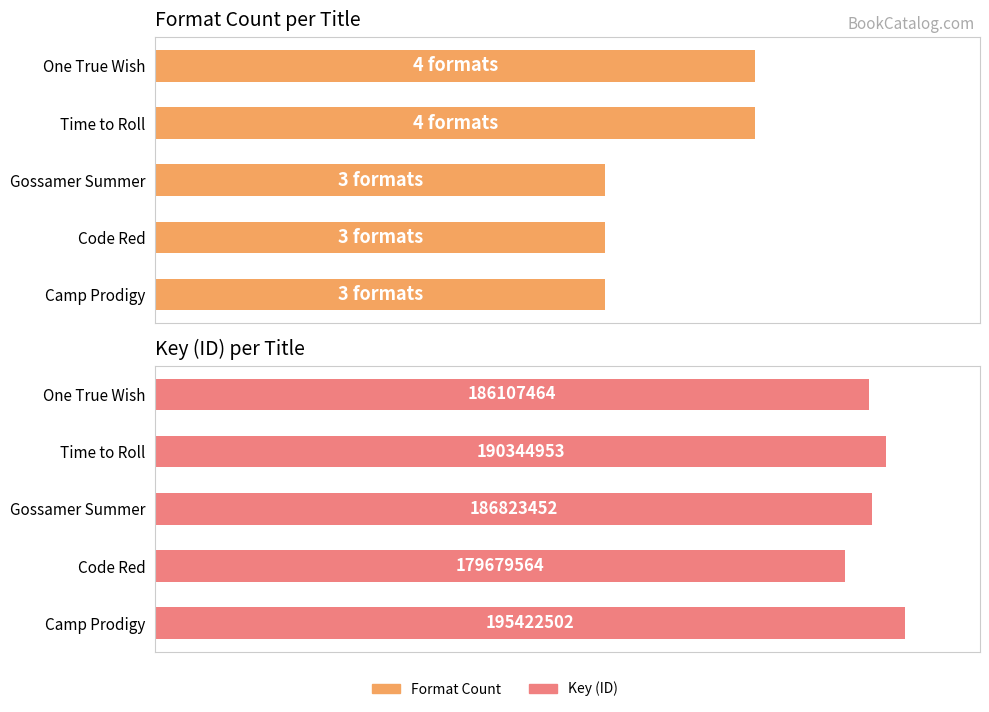

Reading left to right, extract all data points from this chart.

Format Count: 0=3	1=3	2=3	3=4	4=4
Key (ID): 0=195422502	1=179679564	2=186823452	3=190344953	4=186107464